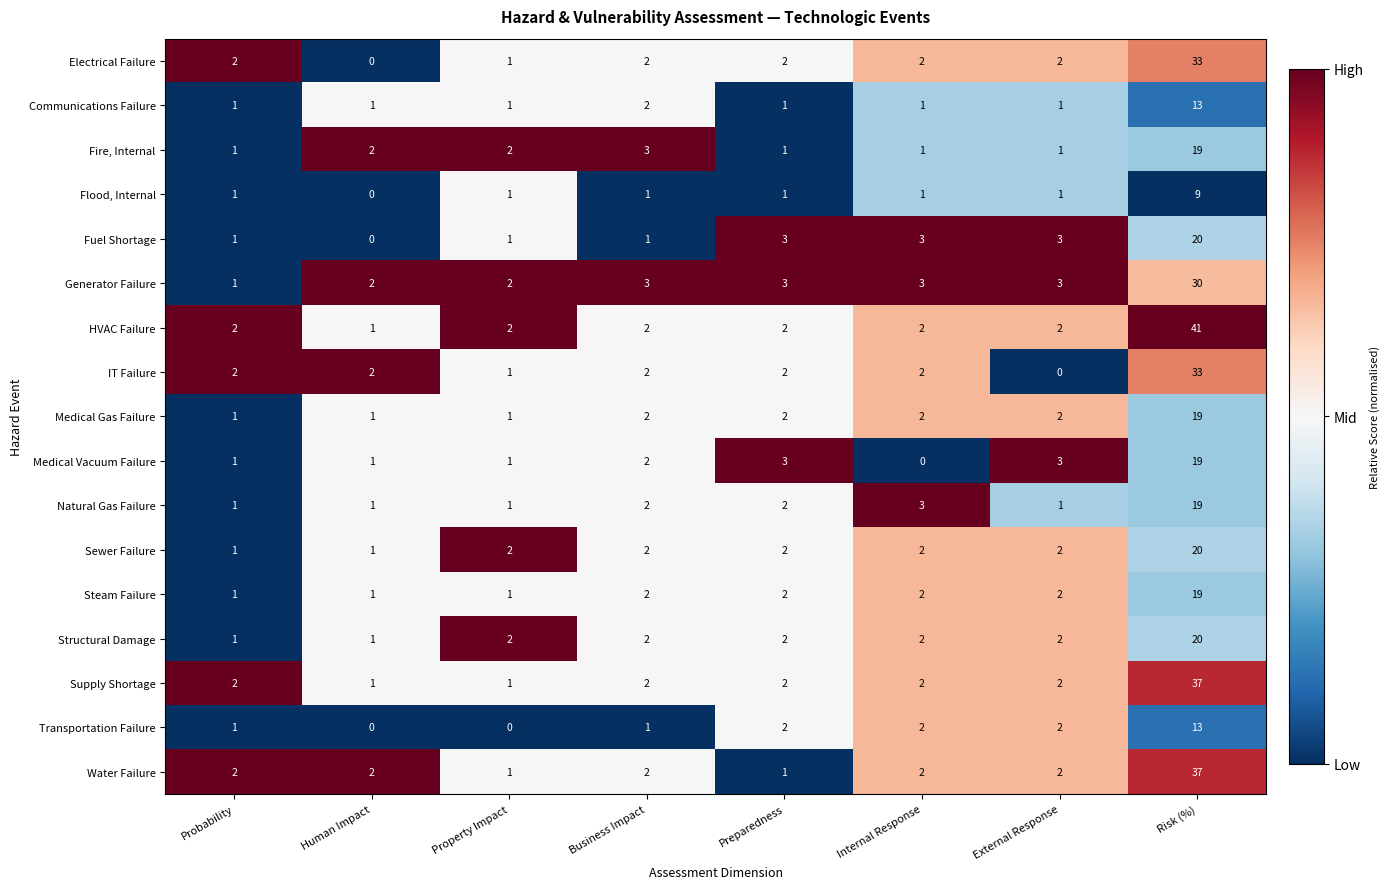

At which category is the sum across all series the highest?

Risk (%)